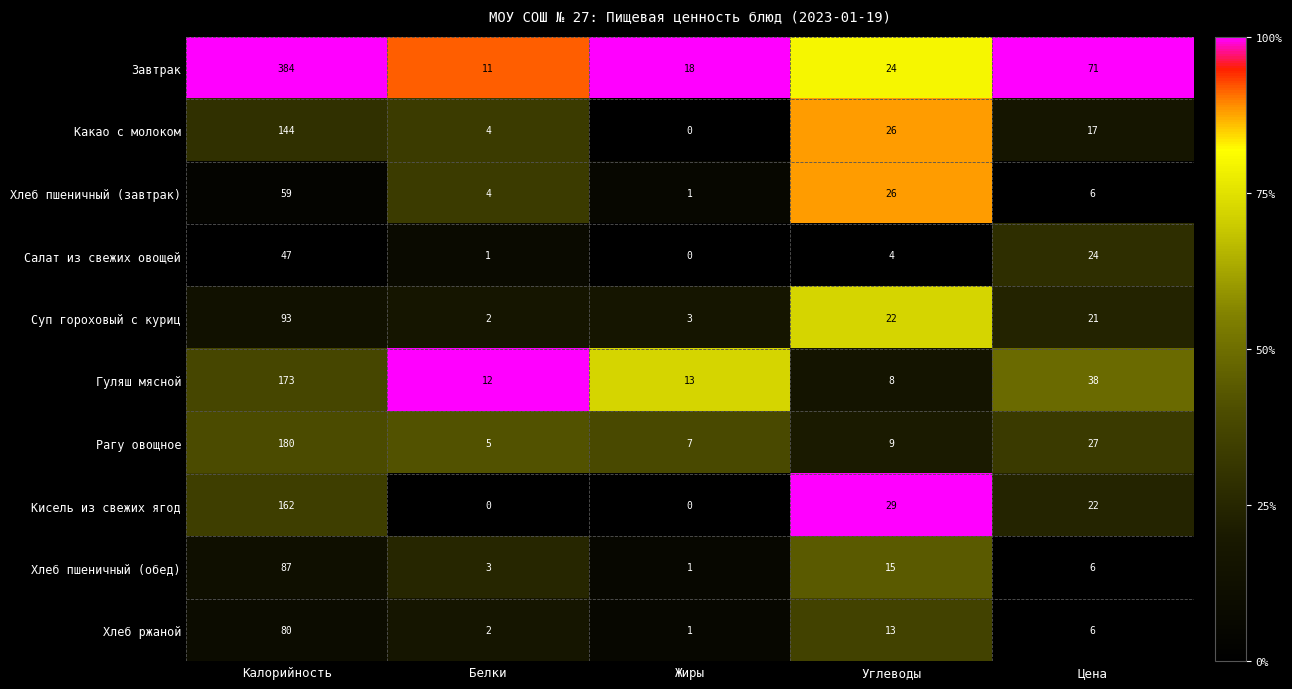

The Хлеб пшеничный (завтрак) series shows 1 at Белки. True or false?

False